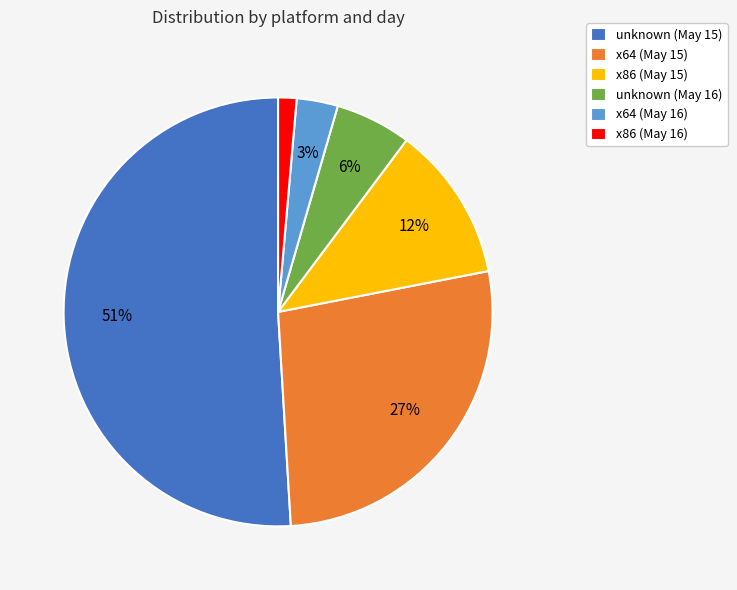

Rank the categories by value from highest to lowest.

unknown (May 15), x64 (May 15), x86 (May 15), unknown (May 16), x64 (May 16), x86 (May 16)